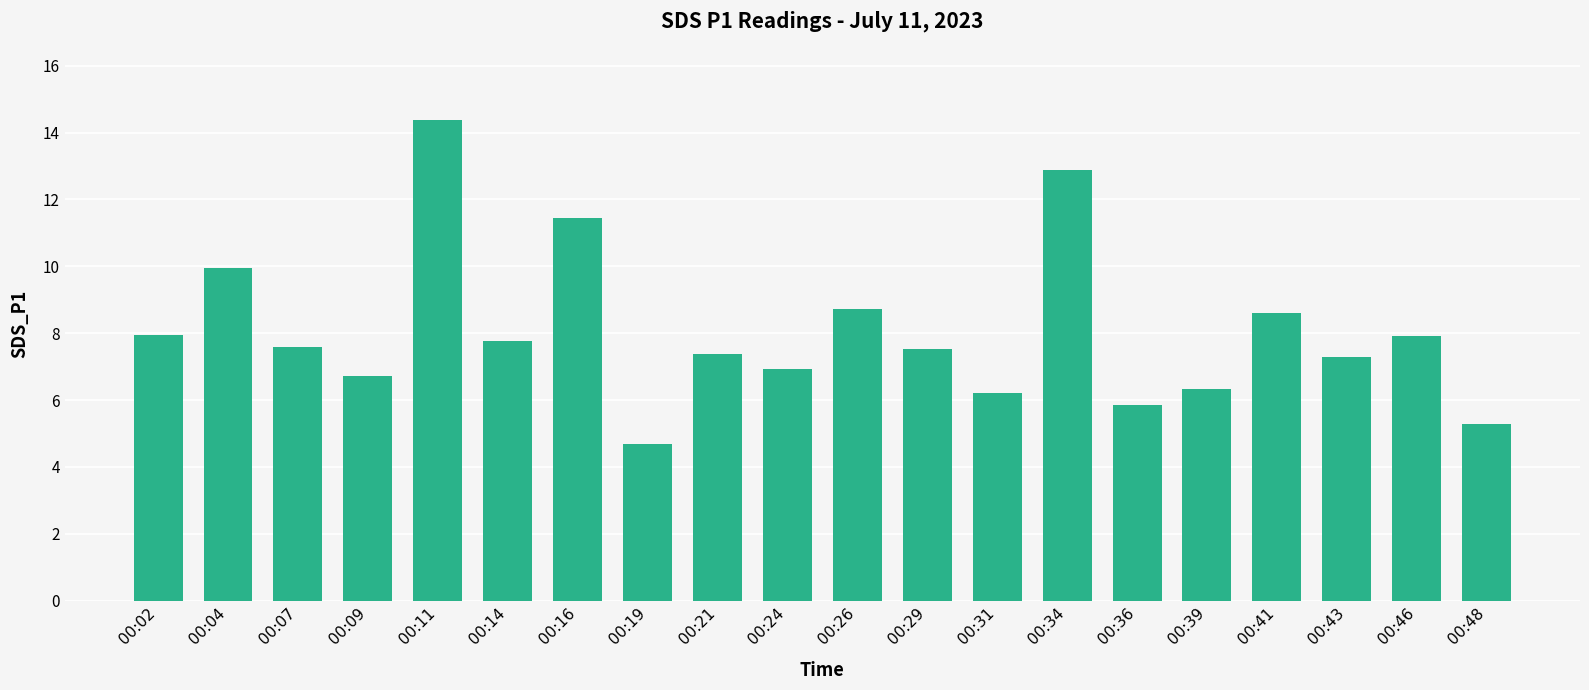

What is the minimum value shown in the chart?

4.7